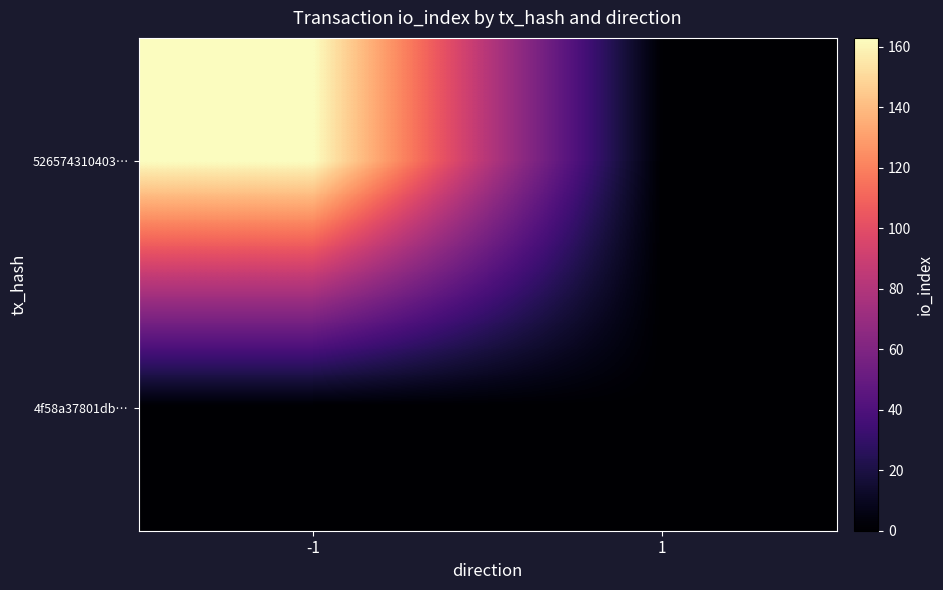

List the series in order of their overall mean, lowest first.

4f58a37801db…, 526574310403…